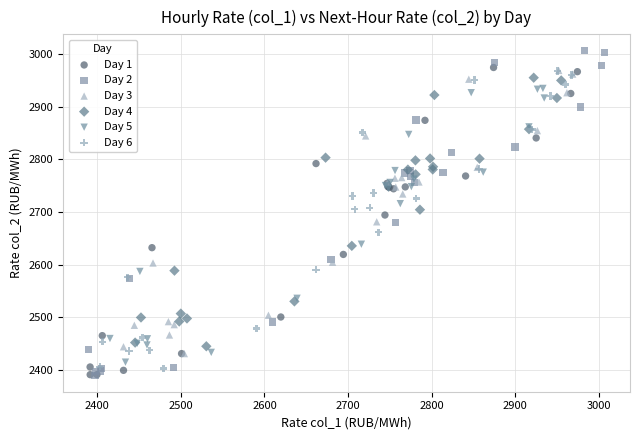

Which series has the largest Y range (max minus min)?

Day 2